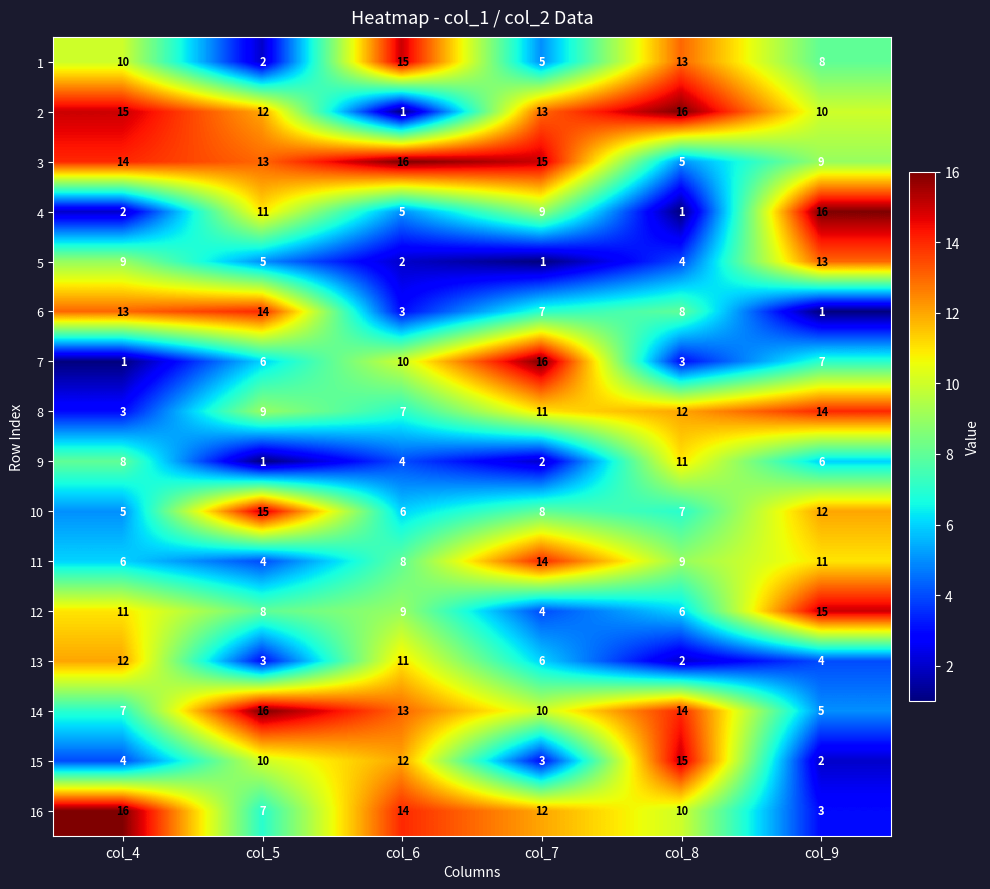

Where does the 7 series first go above 7?

col_6